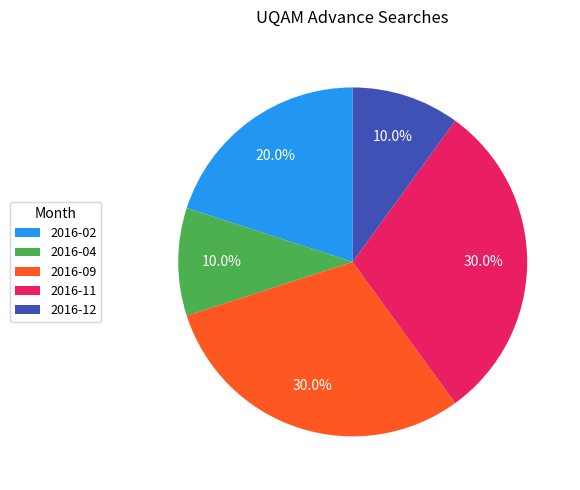

How many slices are in this pie chart?

5